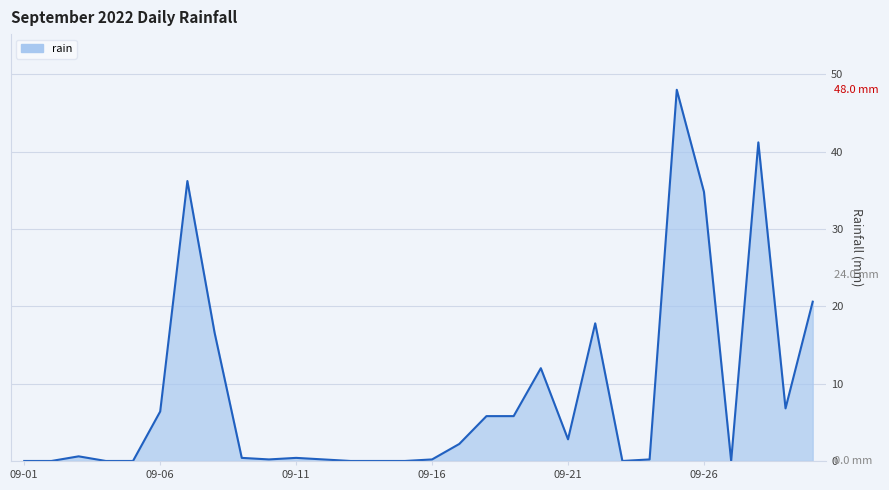

How many categories are shown in the chart?

30